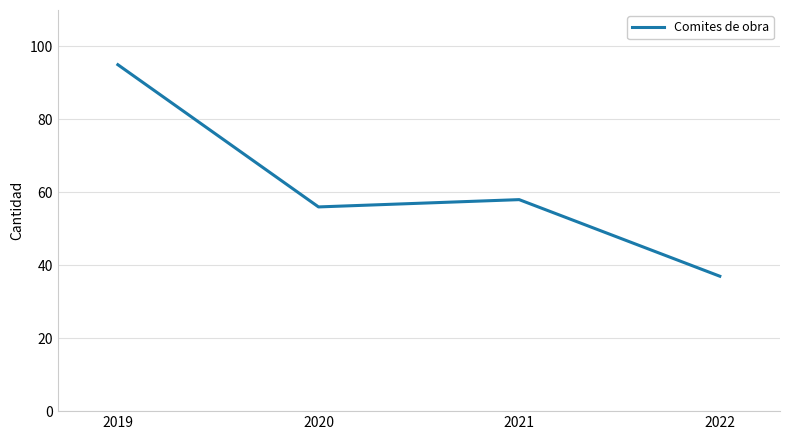

Reading left to right, extract all data points from this chart.

95	56	58	37